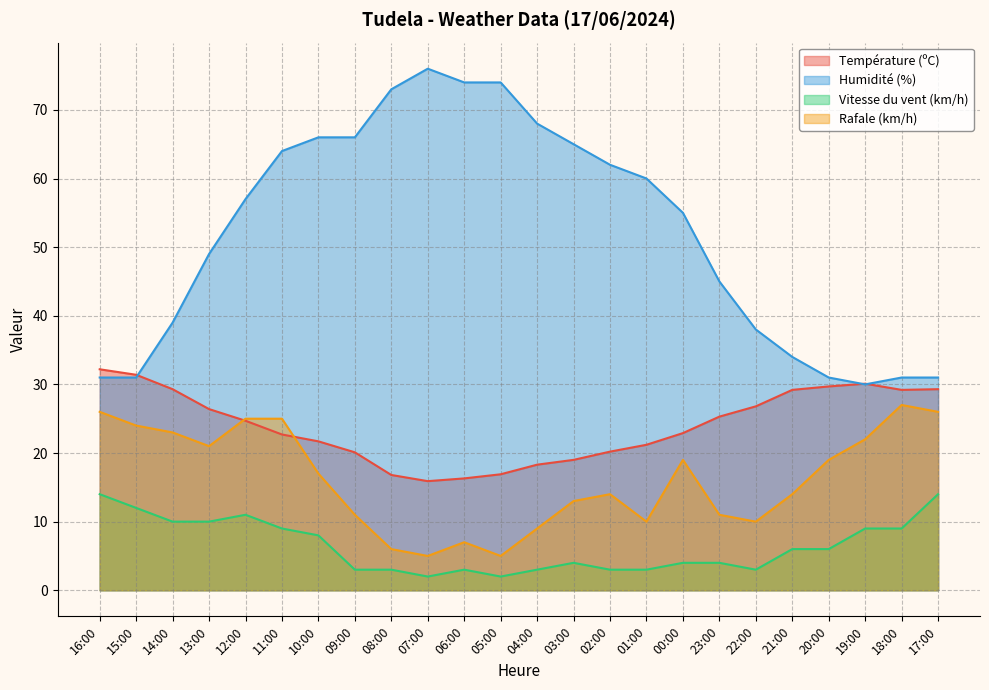

Reading right to left, list all the values displayed in this chart.

Température (ºC): 17:00=29.3	18:00=29.2	19:00=30.1	20:00=29.7	21:00=29.2	22:00=26.8	23:00=25.3	00:00=22.9	01:00=21.2	02:00=20.2	03:00=19.0	04:00=18.3	05:00=16.9	06:00=16.3	07:00=15.9	08:00=16.8	09:00=20.1	10:00=21.7	11:00=22.7	12:00=24.7	13:00=26.4	14:00=29.3	15:00=31.4	16:00=32.2
Humidité (%): 17:00=31.0	18:00=31.0	19:00=30.0	20:00=31.0	21:00=34.0	22:00=38.0	23:00=45.0	00:00=55.0	01:00=60.0	02:00=62.0	03:00=65.0	04:00=68.0	05:00=74.0	06:00=74.0	07:00=76.0	08:00=73.0	09:00=66.0	10:00=66.0	11:00=64.0	12:00=57.0	13:00=49.0	14:00=39.0	15:00=31.0	16:00=31.0
Vitesse du vent (km/h): 17:00=14.0	18:00=9.0	19:00=9.0	20:00=6.0	21:00=6.0	22:00=3.0	23:00=4.0	00:00=4.0	01:00=3.0	02:00=3.0	03:00=4.0	04:00=3.0	05:00=2.0	06:00=3.0	07:00=2.0	08:00=3.0	09:00=3.0	10:00=8.0	11:00=9.0	12:00=11.0	13:00=10.0	14:00=10.0	15:00=12.0	16:00=14.0
Rafale (km/h): 17:00=26.0	18:00=27.0	19:00=22.0	20:00=19.0	21:00=14.0	22:00=10.0	23:00=11.0	00:00=19.0	01:00=10.0	02:00=14.0	03:00=13.0	04:00=9.0	05:00=5.0	06:00=7.0	07:00=5.0	08:00=6.0	09:00=11.0	10:00=17.0	11:00=25.0	12:00=25.0	13:00=21.0	14:00=23.0	15:00=24.0	16:00=26.0